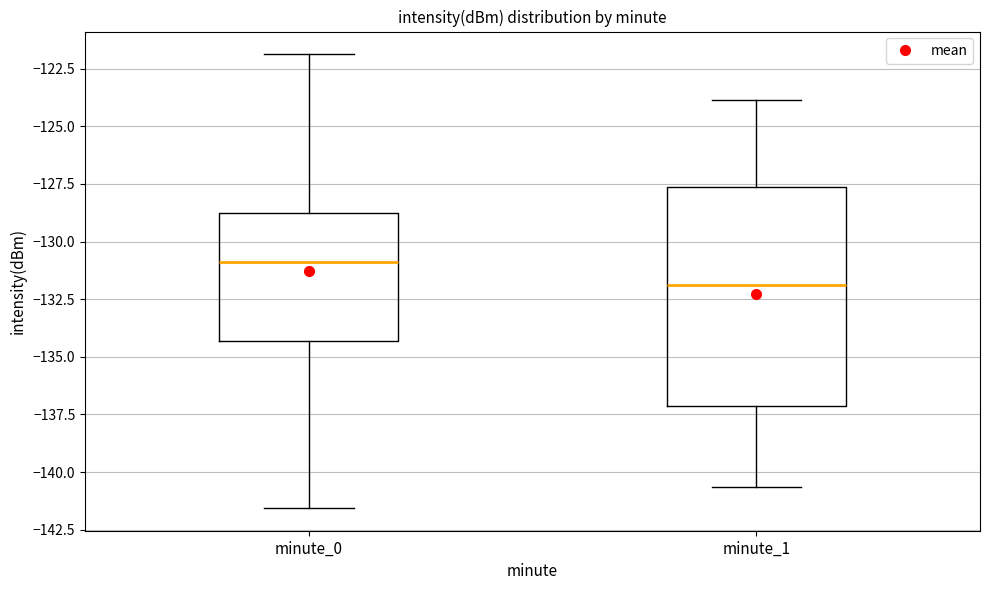

Which box has the lowest median line?

minute_1